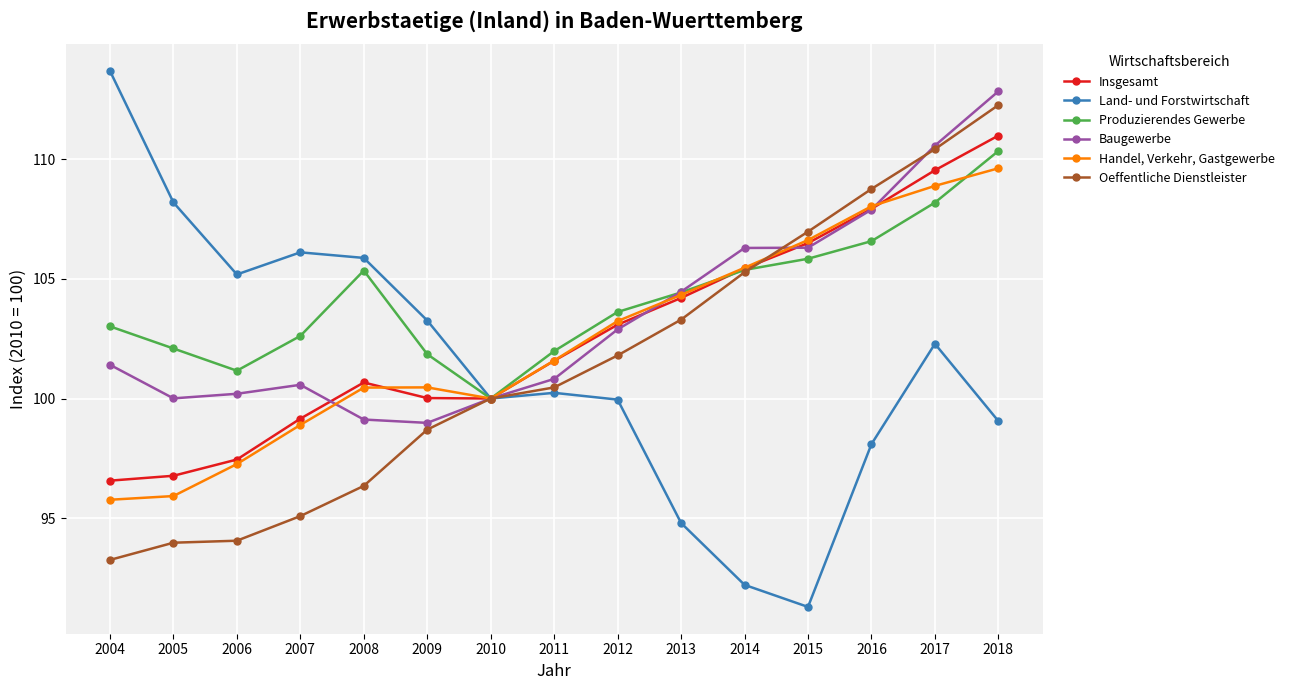

In Handel, Verkehr, Gastgewerbe, how many points are lower than both neighbors (excluding endpoints)?

1